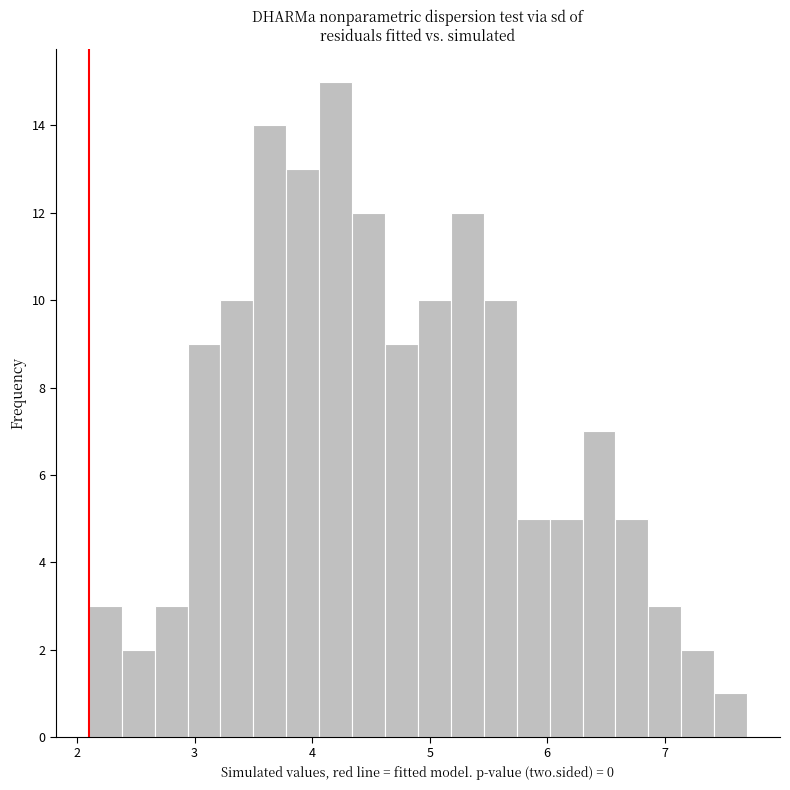

Around what value on the x-axis is the tallest bar? Give the approximate position of its centre, as read against the axis.

4.2